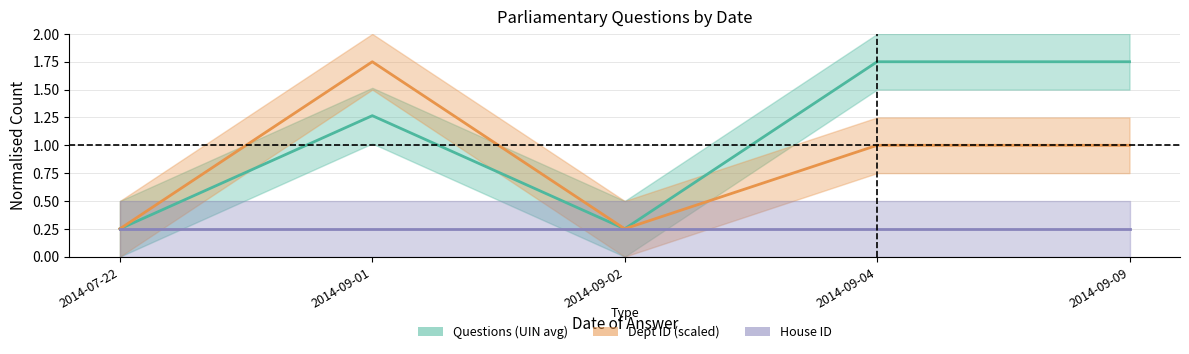

The Questions (UIN avg) series shows 1.3 at 2014-09-01. True or false?

True